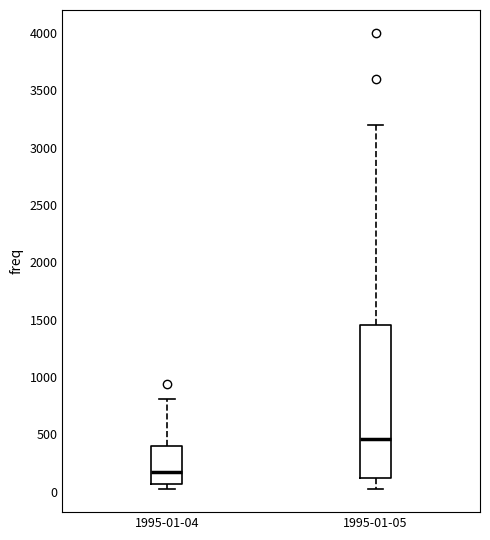

Where does the upper whisker of the box for 1995-01-04 end on the y-axis? The values are not printed on the chart, so give them approximately, as read against the axis.

800